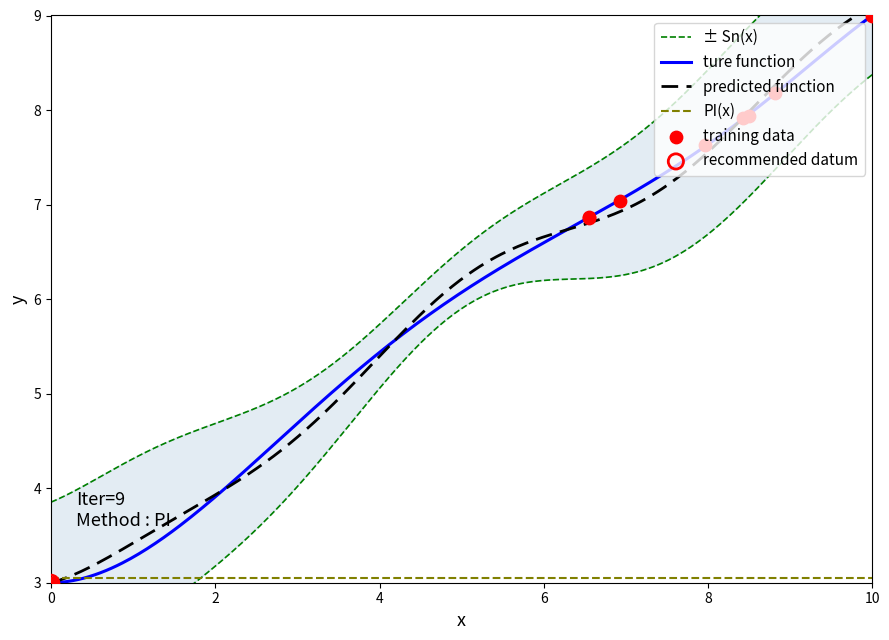

Which has a higher value, 12775 or 8641?

12775